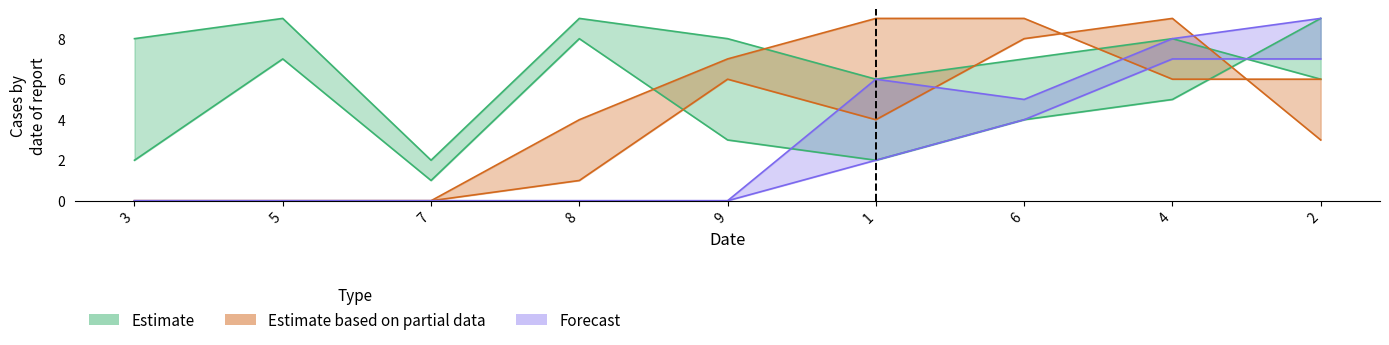

What is the total value across all series at 2?

40